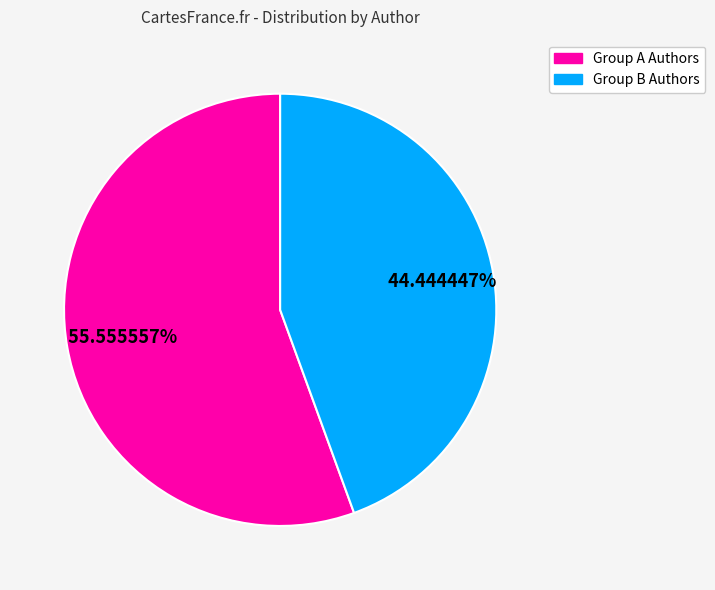

To the nearest percent, what is the difference between the largest and smallest slice percentages?

11%